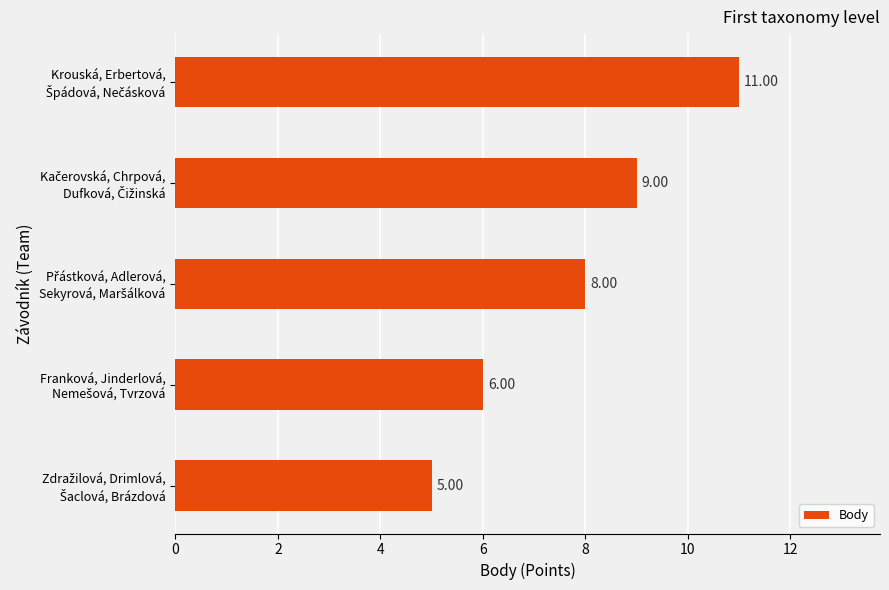

What is the difference between the maximum and minimum values?

6